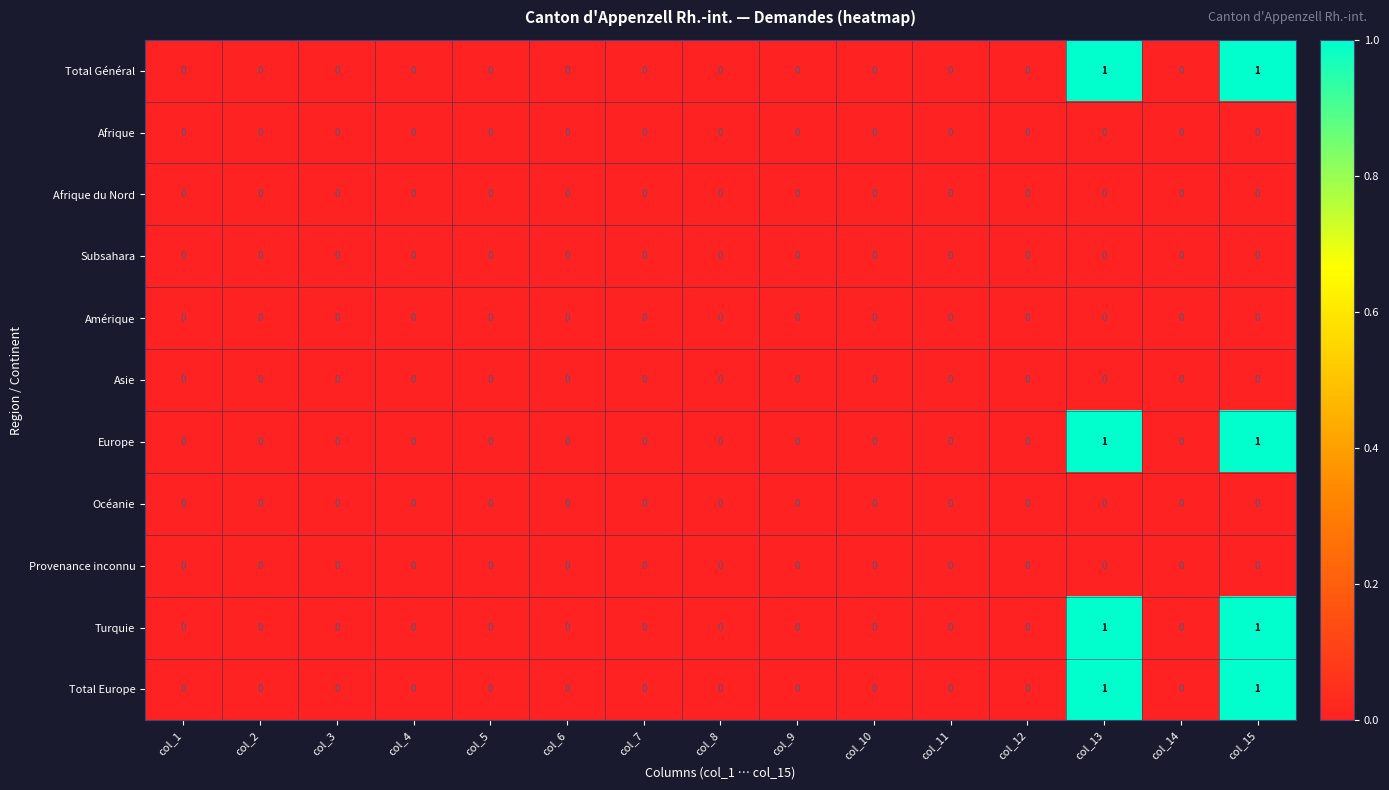

True or false: Océanie has a value of 0 at col_13.

True